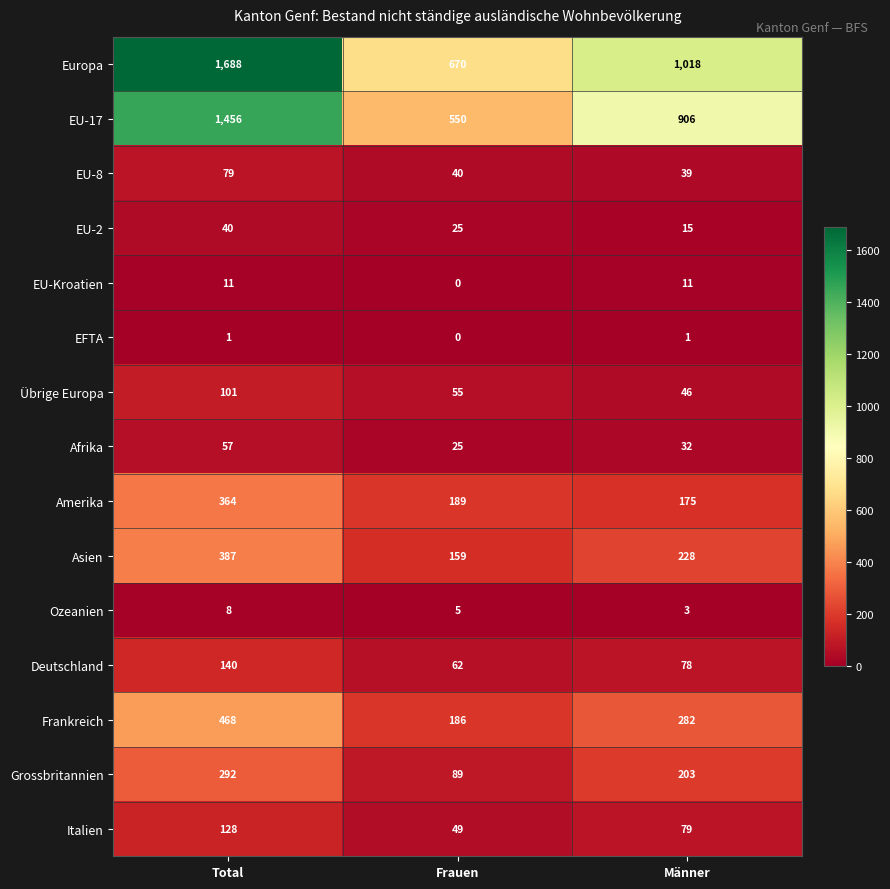

Which series has the largest total across all categories?

Europa